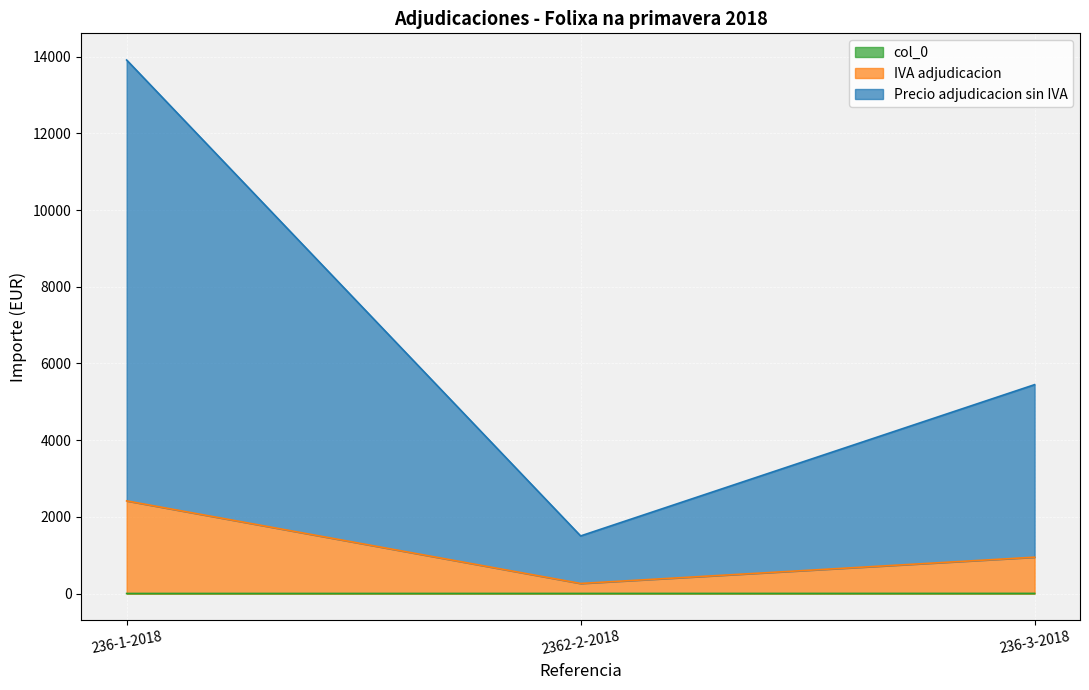

At which category is the sum across all series the highest?

236-1-2018